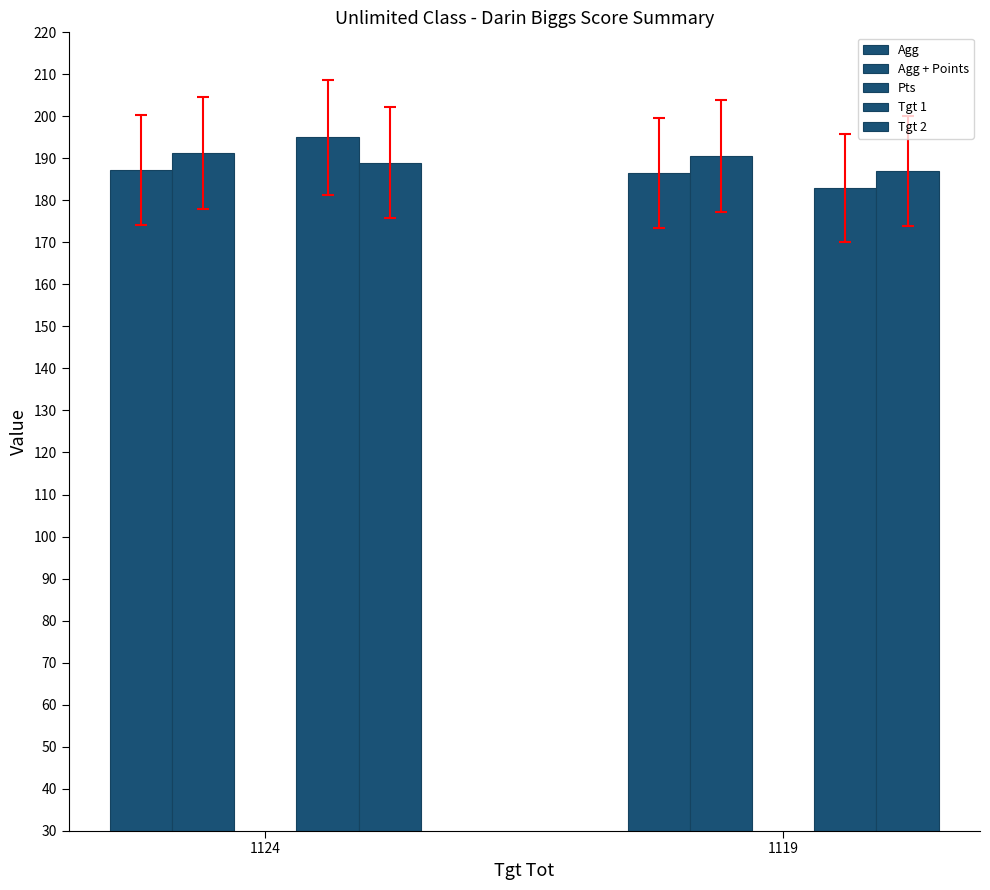

Which series has the widest spread of values?

Tgt 1